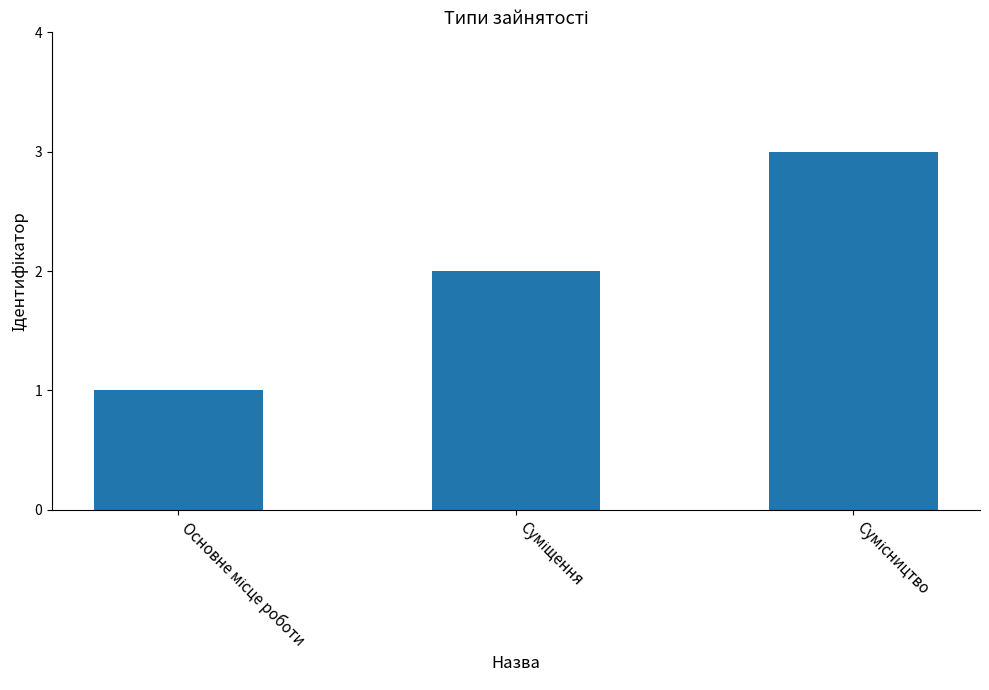

What is the sum of all values?

6